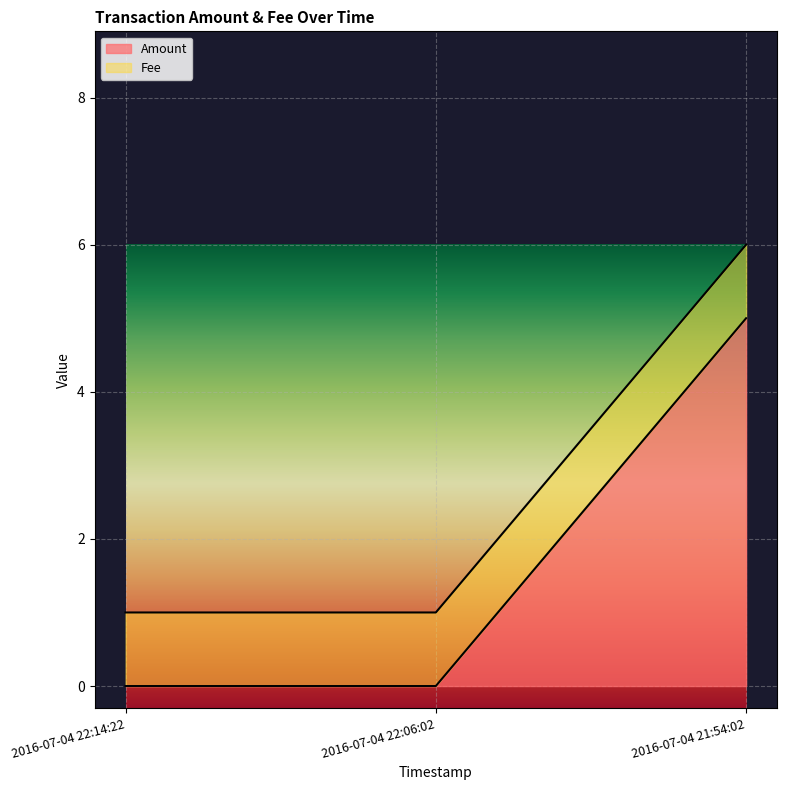

True or false: Amount has a value of 2 at 2016-07-04 22:06:02.

False